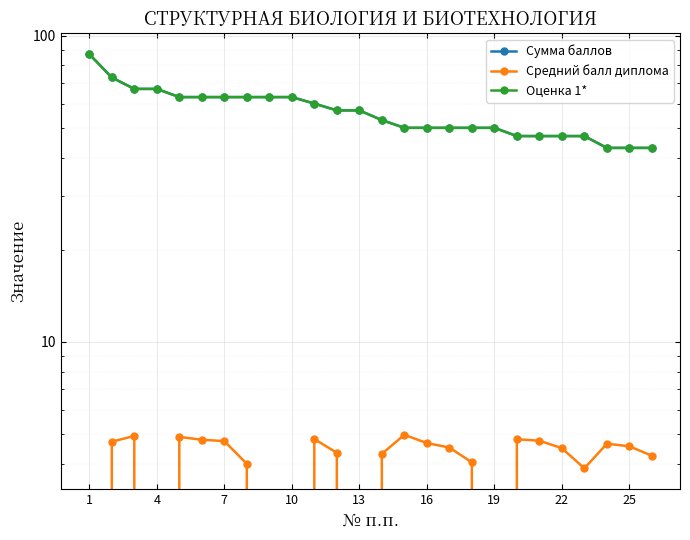

Reading right to left, list all the values displayed in this chart.

Сумма баллов: 43.0	43.0	43.0	47.0	47.0	47.0	47.0	50.0	50.0	50.0	50.0	50.0	53.0	57.0	57.0	60.0	63.0	63.0	63.0	63.0	63.0	63.0	67.0	67.0	73.0	87.0
Средний балл диплома: 4.2	4.6	4.7	3.9	4.5	4.8	4.8	0.0	4.0	4.5	4.7	5.0	4.3	0.0	4.3	4.8	0.0	0.0	4.0	4.7	4.8	4.9	0.0	4.9	4.7	0.0
Оценка 1*: 43.0	43.0	43.0	47.0	47.0	47.0	47.0	50.0	50.0	50.0	50.0	50.0	53.0	57.0	57.0	60.0	63.0	63.0	63.0	63.0	63.0	63.0	67.0	67.0	73.0	87.0